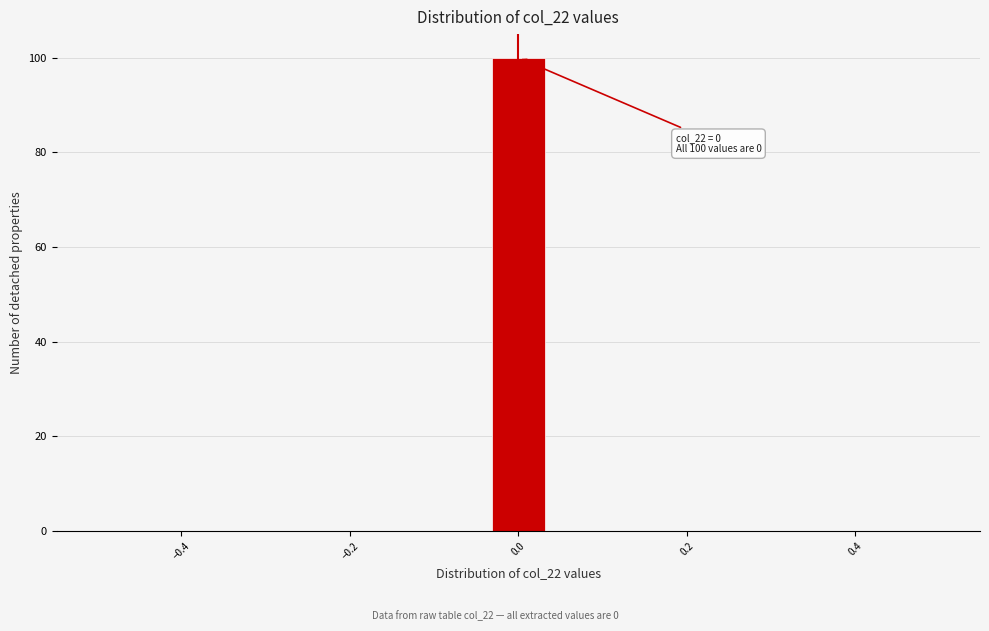

Around what value on the x-axis is the tallest bar? Give the approximate position of its centre, as read against the axis.

0.00